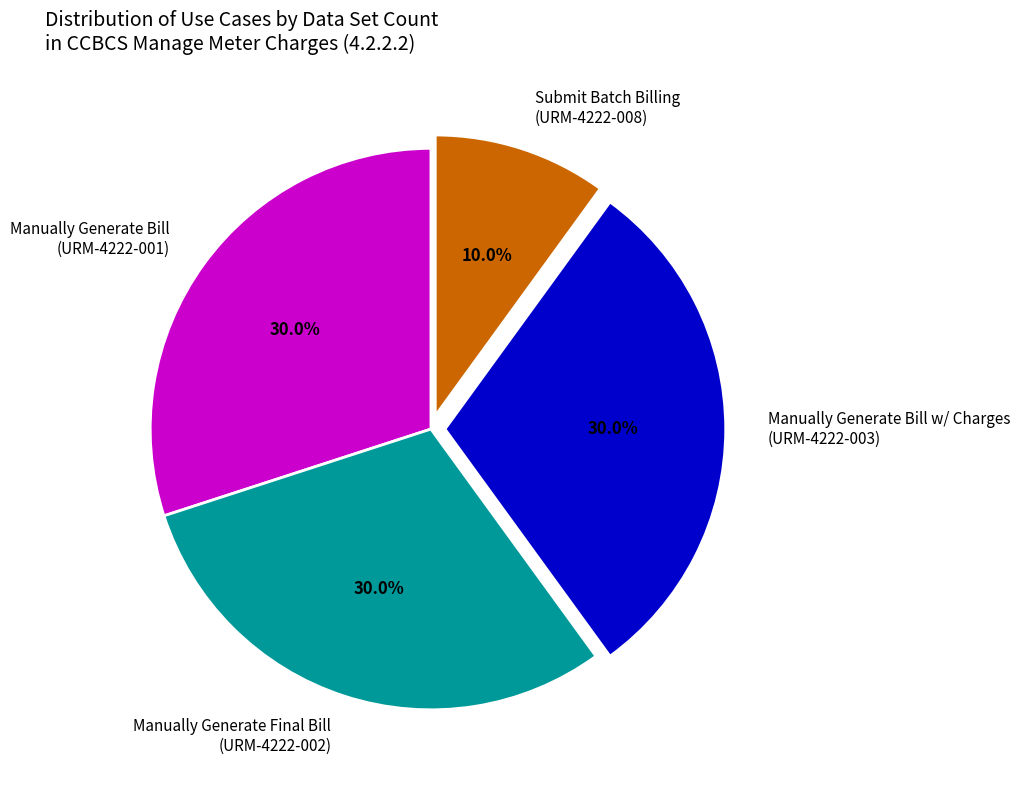

What portion of the pie excludes Manually Generate Bill (URM-4222-001)?

70.0%